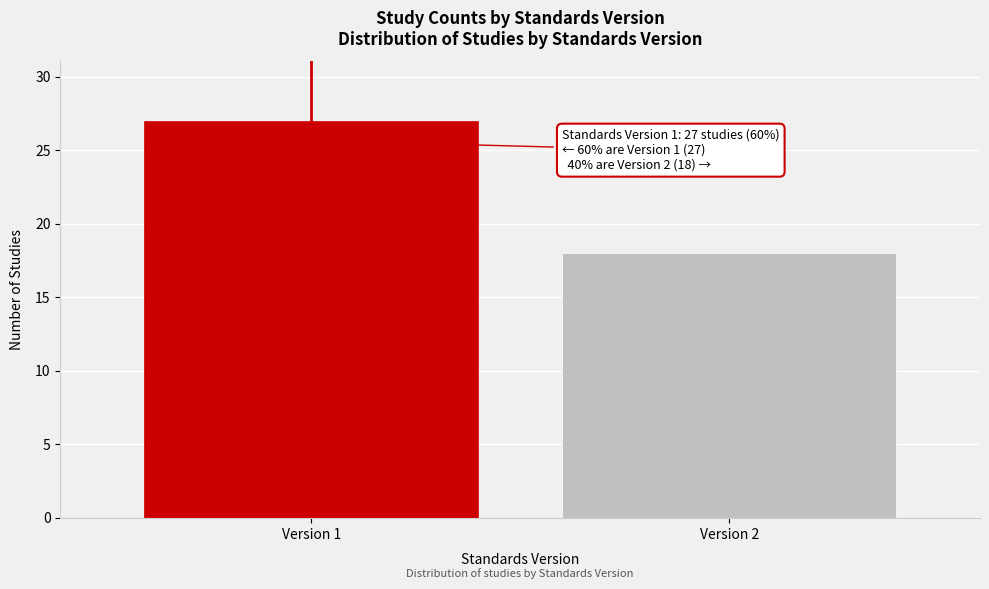

Reading left to right, what are all the values shown in this chart?

27	18